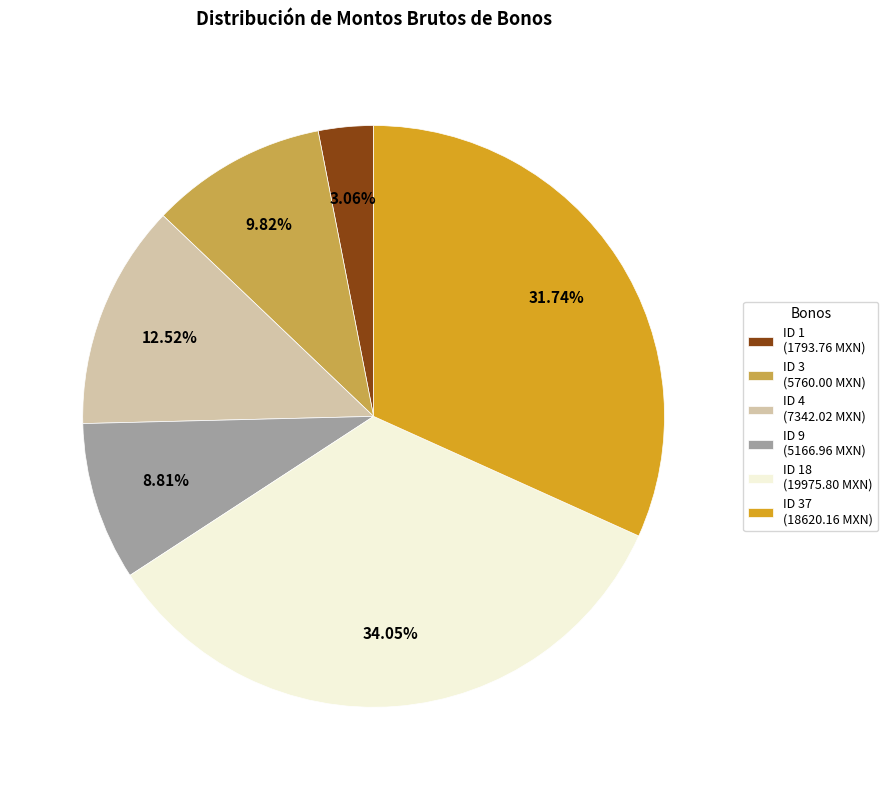

Which has a higher value, ID 1 (1793.76 MXN) or ID 3 (5760.00 MXN)?

ID 3 (5760.00 MXN)